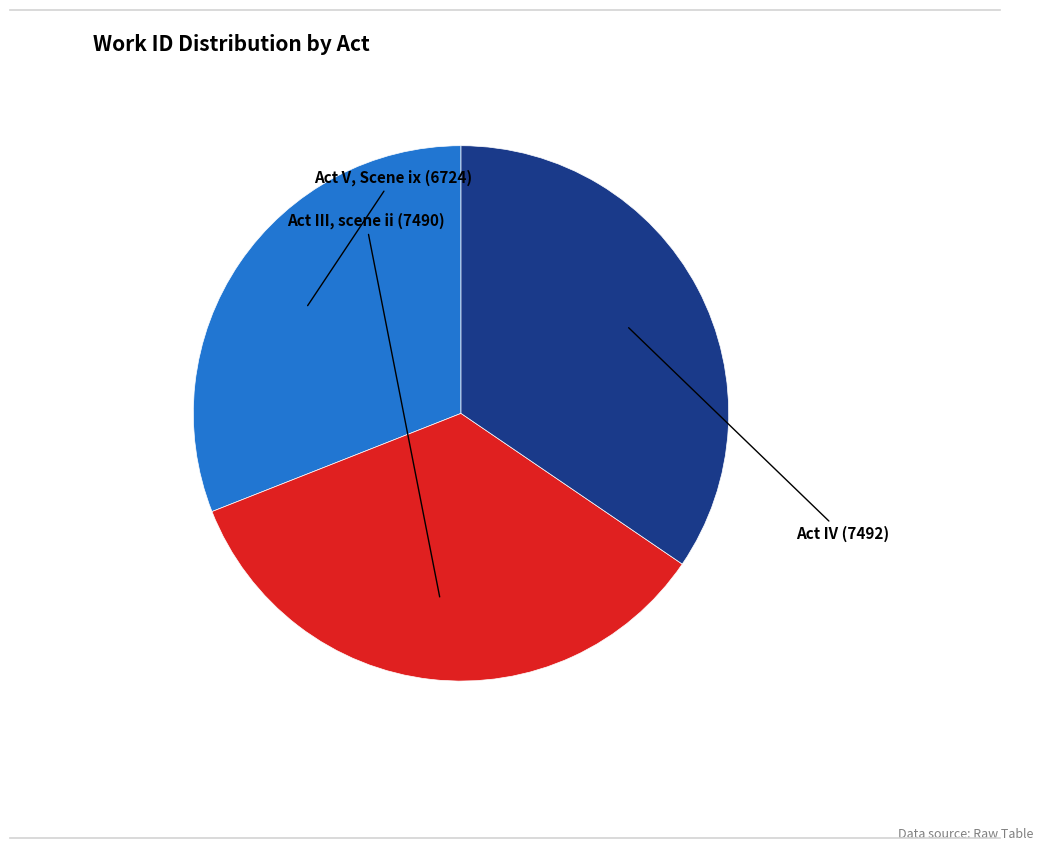

Is there any slice that represents more than half of the pie?

No